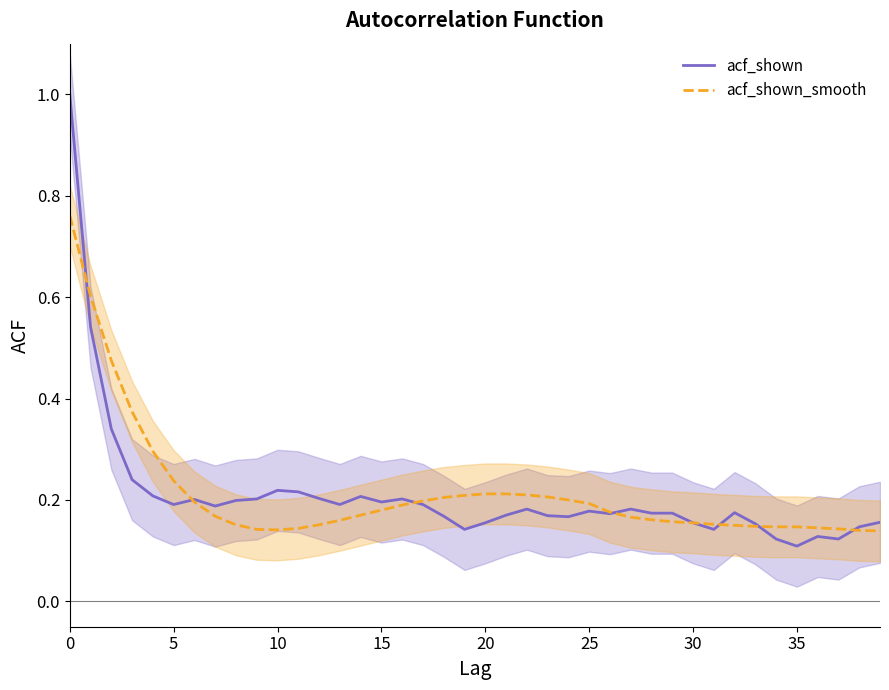

Which series has the largest total across all categories?

acf_shown_smooth